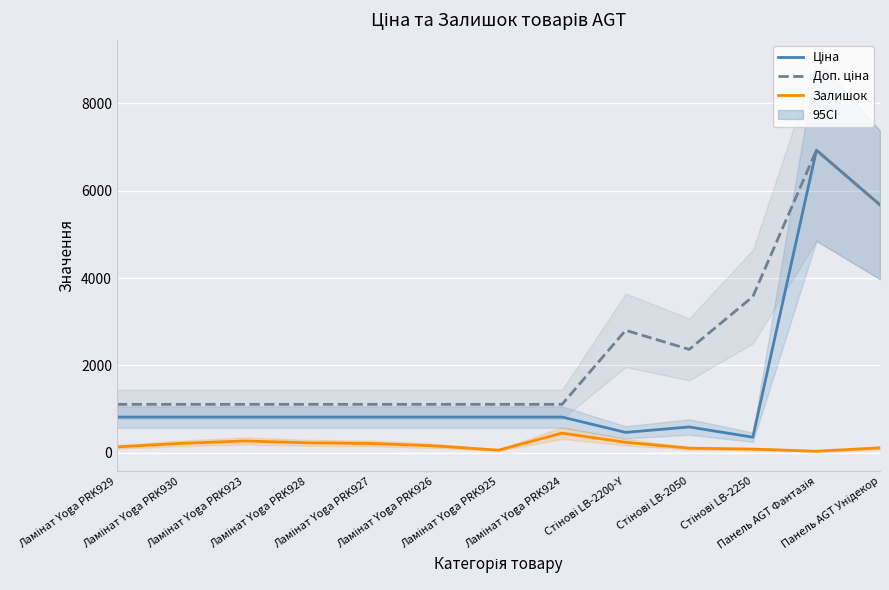

What is the average value of the Залишок series?

178.2